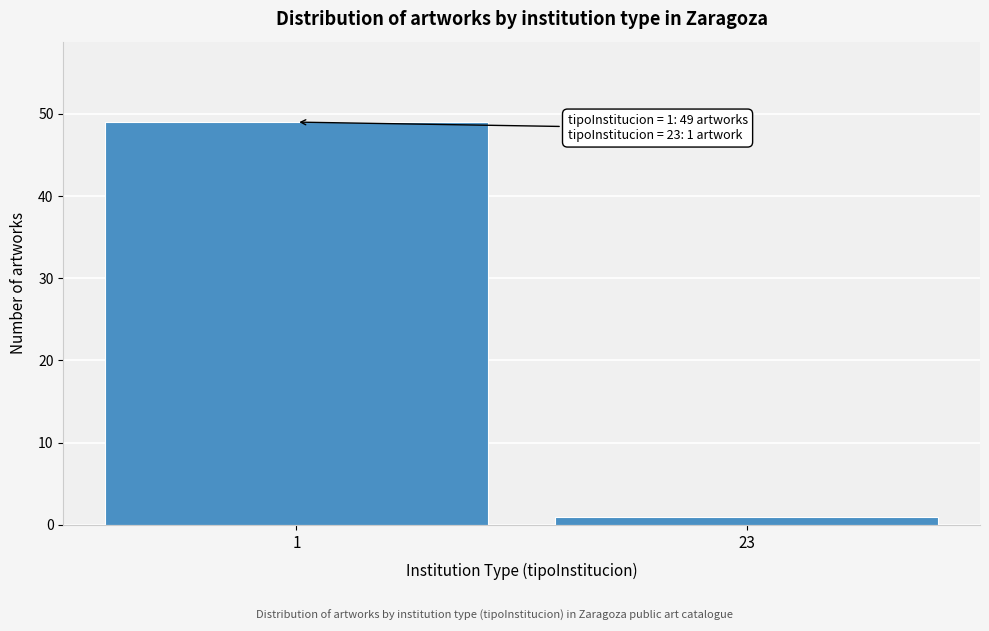

Reading left to right, transcribe all the data shown in this chart.

49	1